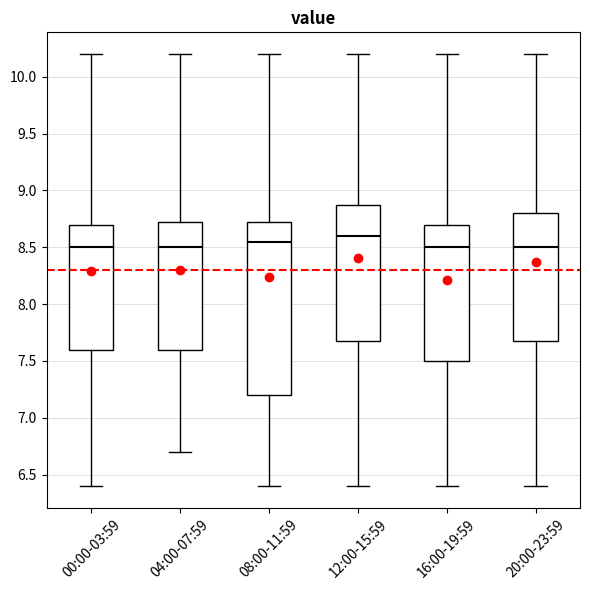

Reading left to right, transcribe this box plot: for each box, give where its median line is, the range the box spans, and where its two whiskers end, as read against the y-axis. The values are not printed on the chart, so give them approximately, as read against the axis.

00:00-03:59: median 8.50, box 7.60 to 8.70, whiskers 6.40 to 10.20
04:00-07:59: median 8.50, box 7.60 to 8.75, whiskers 6.70 to 10.20
08:00-11:59: median 8.55, box 7.20 to 8.75, whiskers 6.40 to 10.20
12:00-15:59: median 8.60, box 7.70 to 8.90, whiskers 6.40 to 10.20
16:00-19:59: median 8.50, box 7.50 to 8.70, whiskers 6.40 to 10.20
20:00-23:59: median 8.50, box 7.70 to 8.80, whiskers 6.40 to 10.20